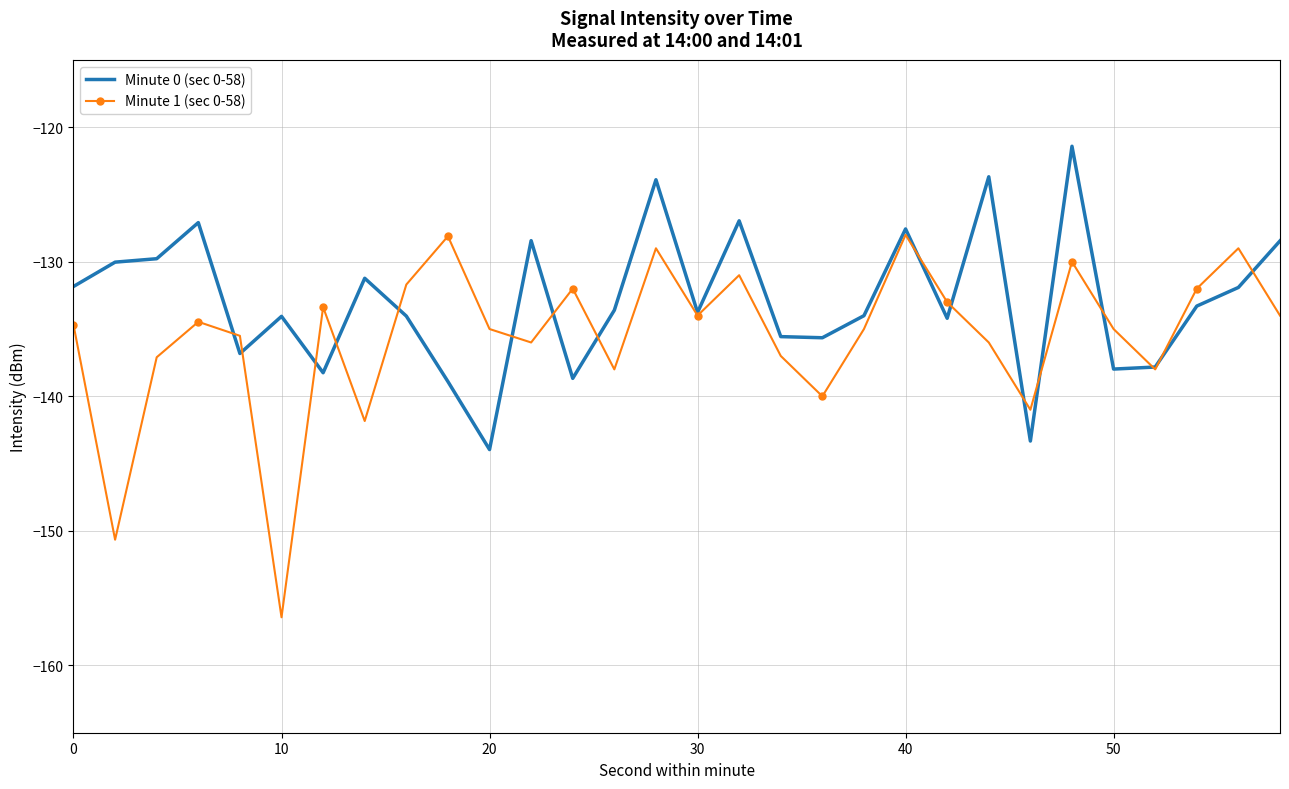

What are all the series names shown in the legend?

Minute 0 (sec 0-58), Minute 1 (sec 0-58)